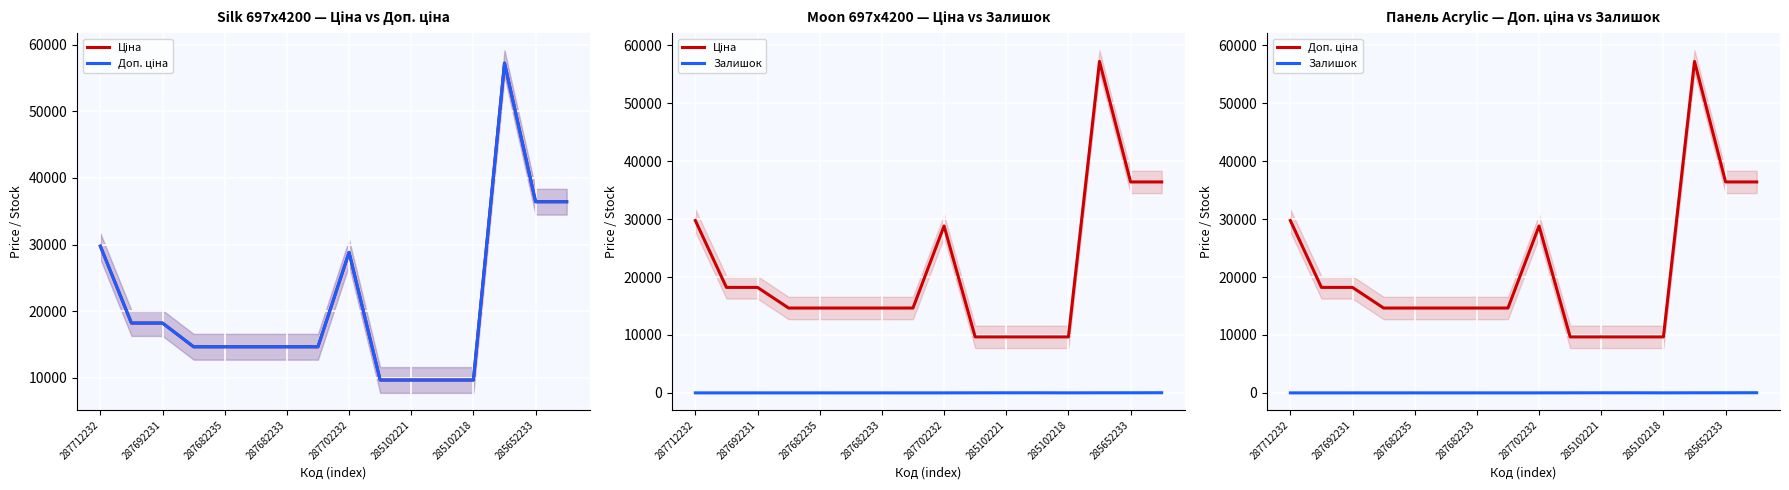

Reading left to right, list all the values displayed in this chart.

Ціна: 29761.5	18212.0	18212.0	14649.6	14649.6	14649.6	14649.6	14649.6	28821.8	9664.7	9664.7	9664.7	9664.7	57235.5	36424.0	36424.0
Доп. ціна: 29761.5	18212.0	18212.0	14649.6	14649.6	14649.6	14649.6	14649.6	28821.8	9664.7	9664.7	9664.7	9664.7	57235.5	36424.0	36424.0
Залишок: 0.0	0.0	0.0	0.0	0.0	0.0	0.0	0.0	0.0	7.0	11.0	14.0	3.0	13.0	15.0	24.0